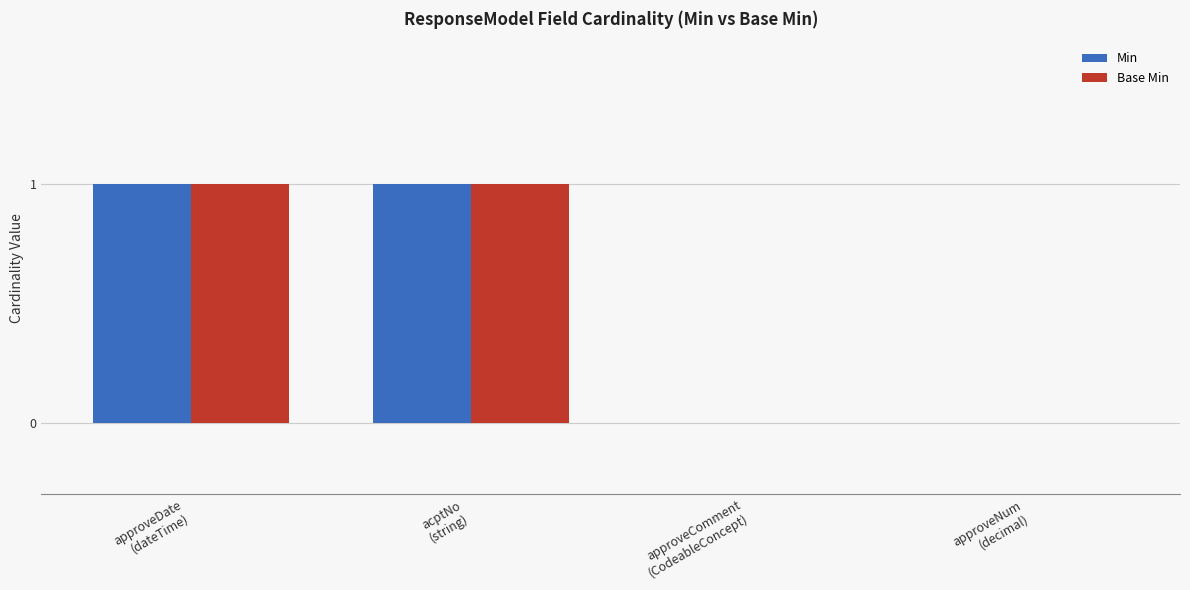

How many distinct data groups are displayed?

2